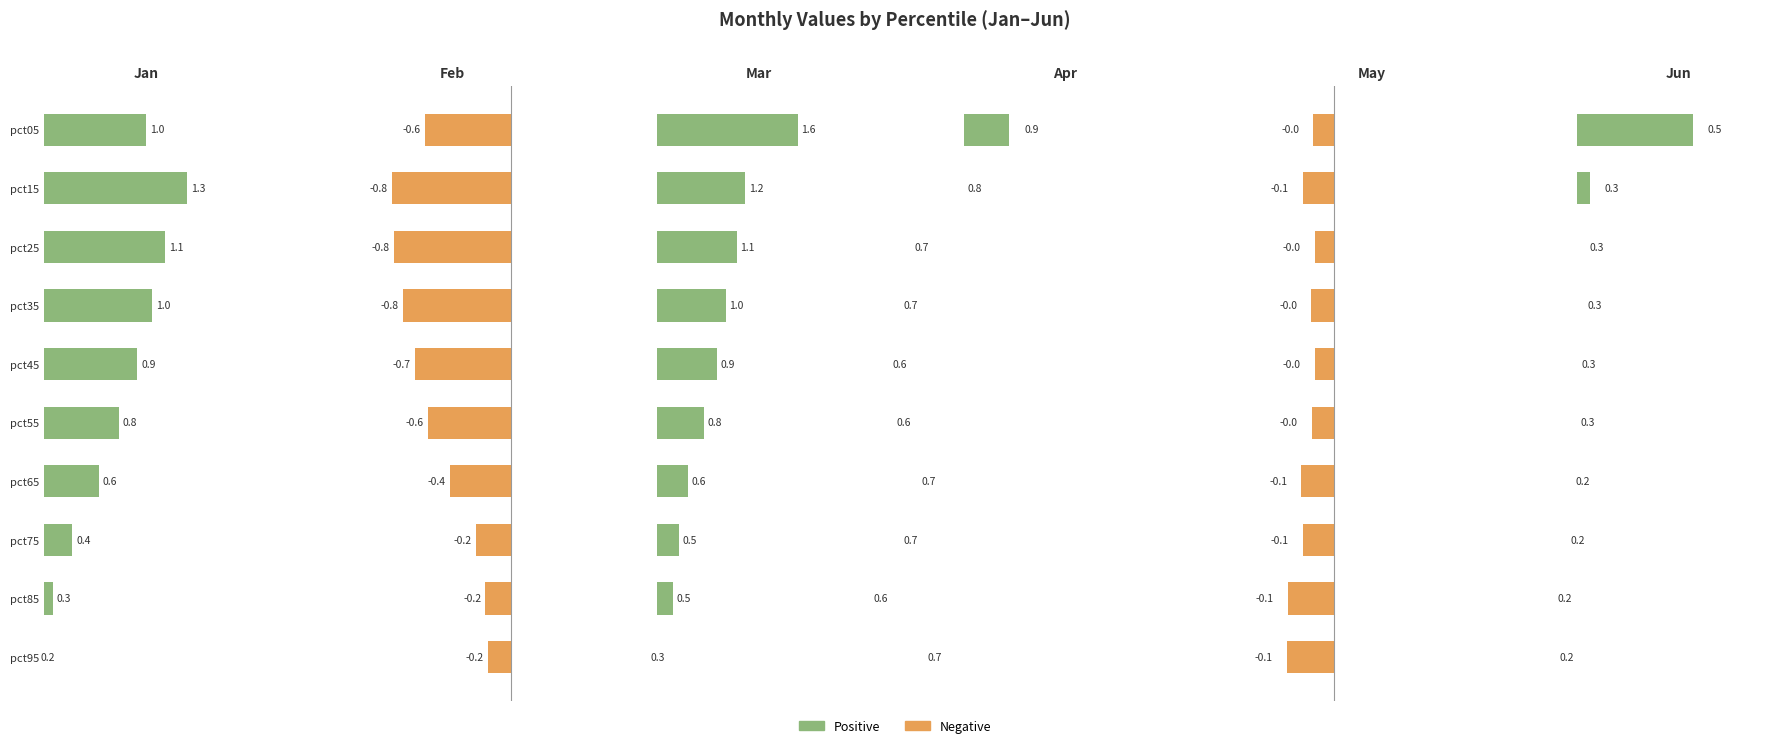

Reading left to right, transcribe all the data shown in this chart.

Jan: 1.0	1.3	1.1	1.0	0.9	0.8	0.6	0.4	0.3	0.2
Feb: -0.6	-0.8	-0.8	-0.8	-0.7	-0.6	-0.4	-0.2	-0.2	-0.2
Mar: 1.6	1.2	1.1	1.0	0.9	0.8	0.6	0.5	0.5	0.3
Apr: 0.9	0.8	0.7	0.7	0.6	0.6	0.7	0.7	0.6	0.7
May: -0.0	-0.1	-0.0	-0.0	-0.0	-0.0	-0.1	-0.1	-0.1	-0.1
Jun: 0.5	0.3	0.3	0.3	0.3	0.3	0.2	0.2	0.2	0.2